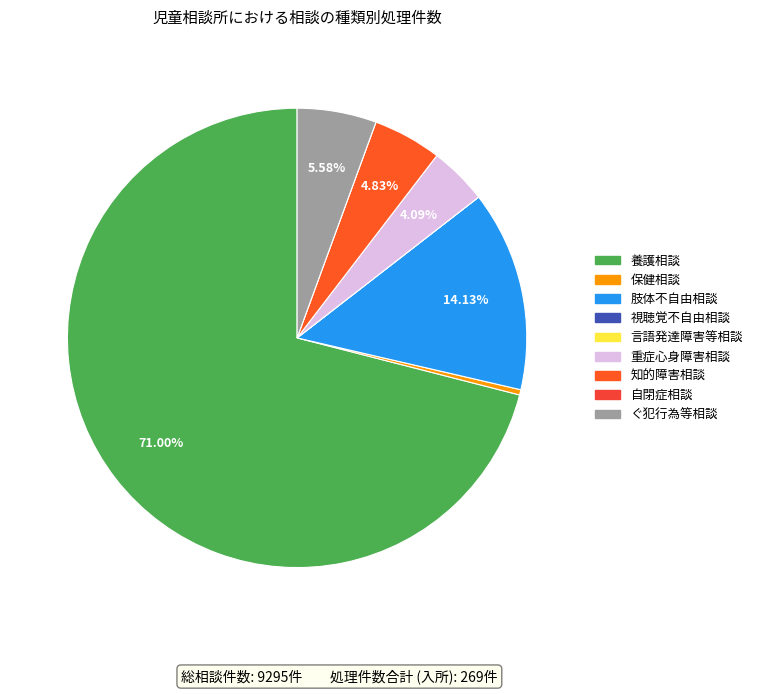

What percentage do 知的障害相談 and 視聴覚不自由相談 together represent?

4.8%